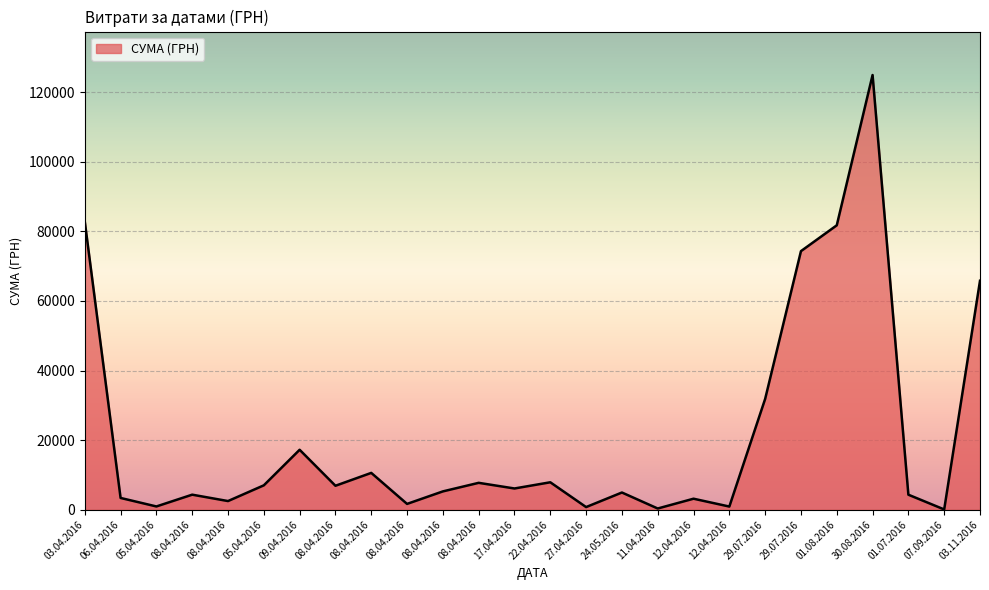

Does the chart display data point markers on the line(s)?

No